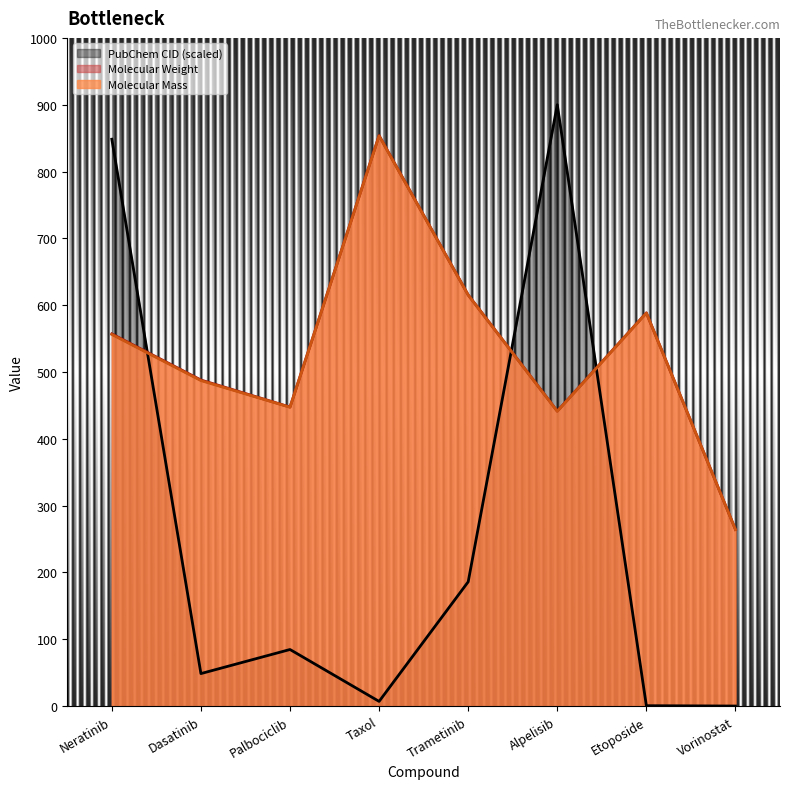

Is it true that Molecular Mass equals 594.6 at Alpelisib?

False